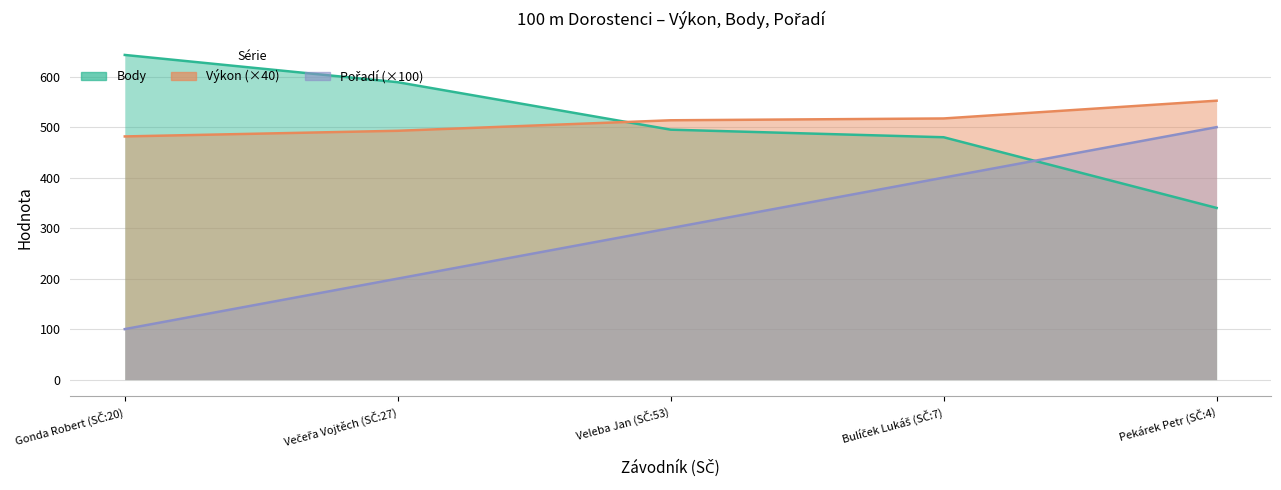

At how many categories does at least one series exceed 291?

5